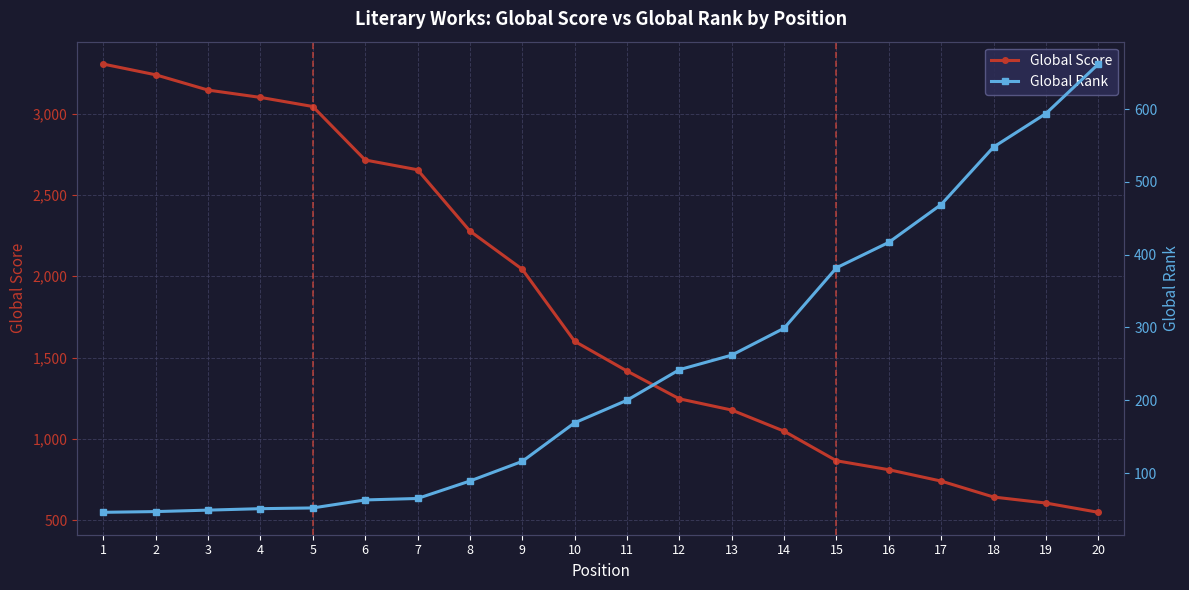

The Global Score series shows 1178 at 16. True or false?

False